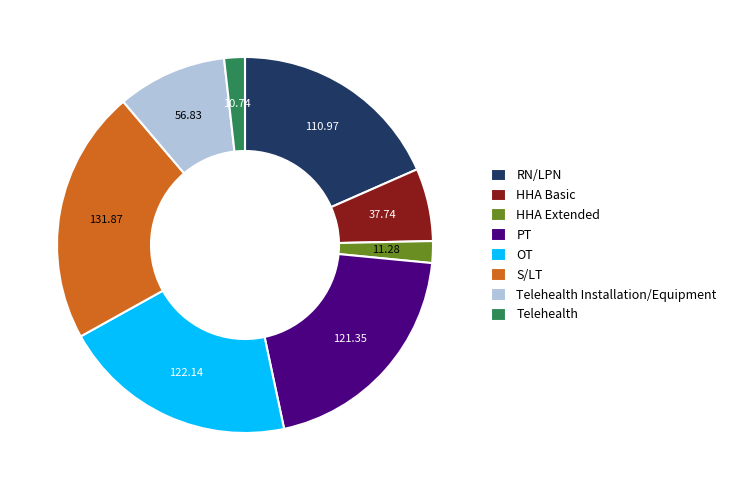

What is the ratio of the value at RN/LPN to the value at Telehealth Installation/Equipment?

2.0